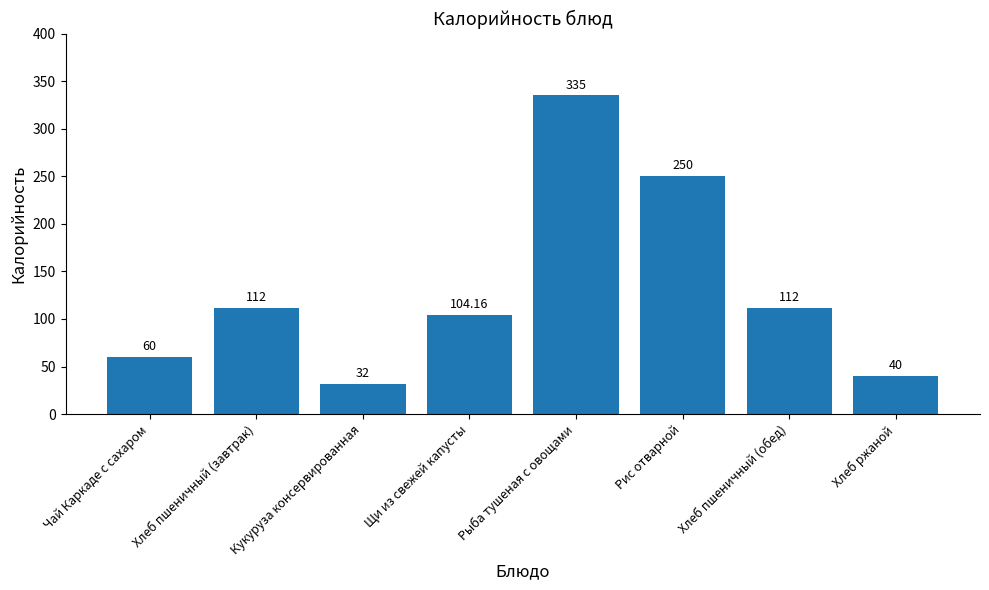

How many data points are less than 112?

4